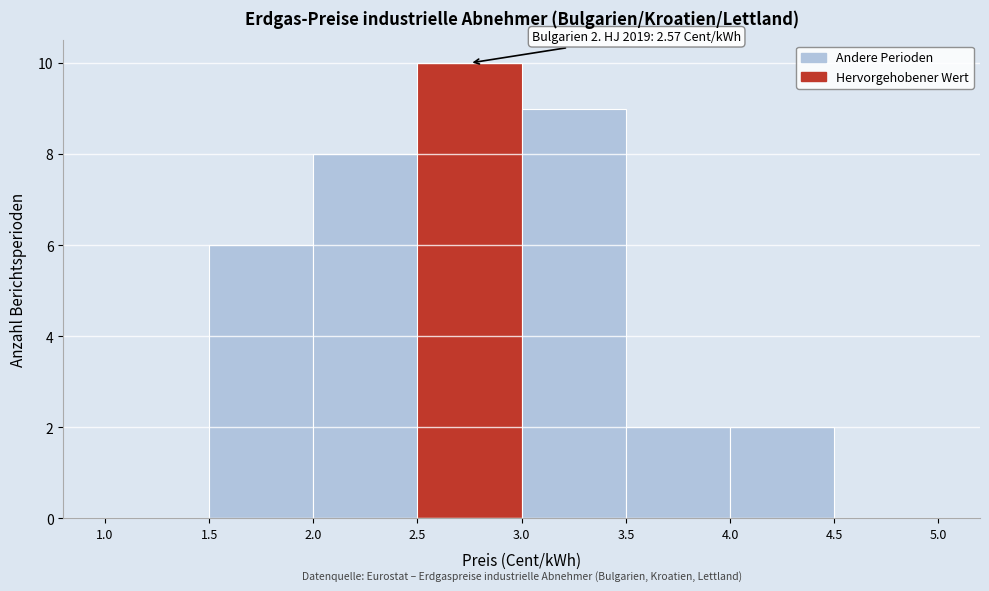

Which range on the x-axis has the tallest bar?

2.5 to 3.0